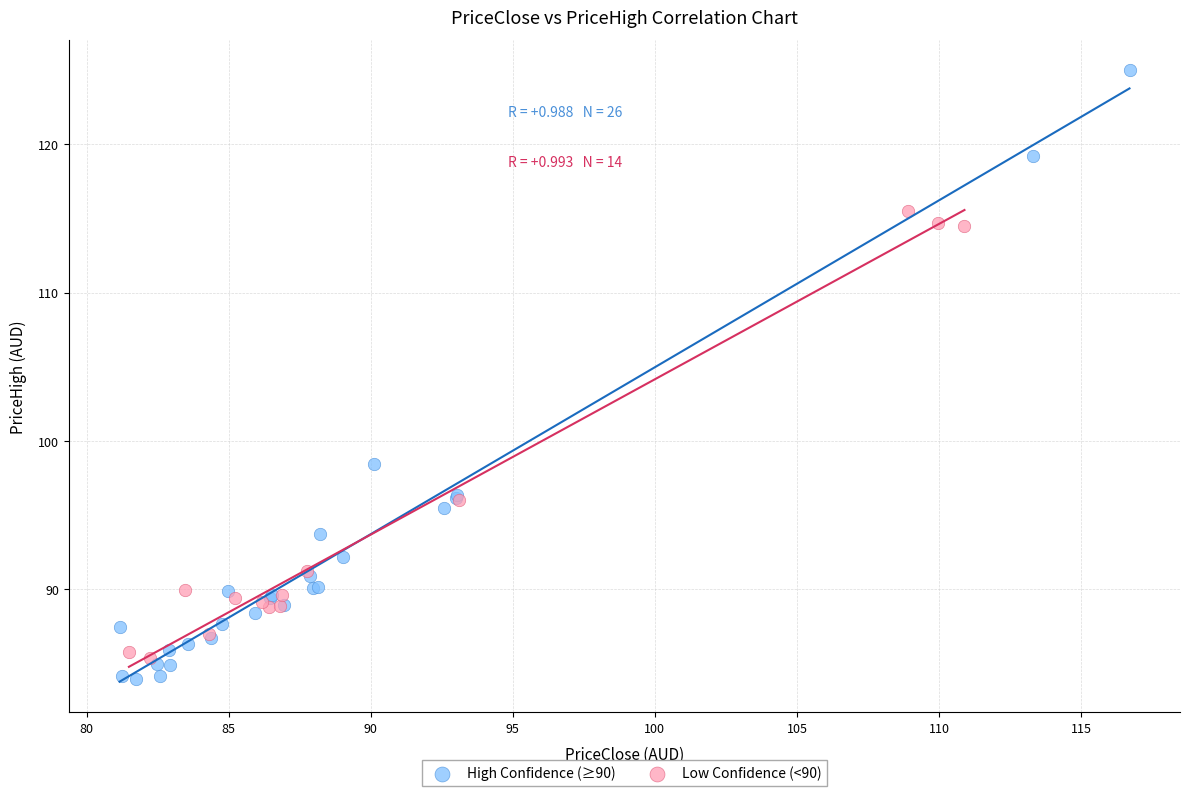

Which series has the widest spread of Y values?

High Confidence (≥90)